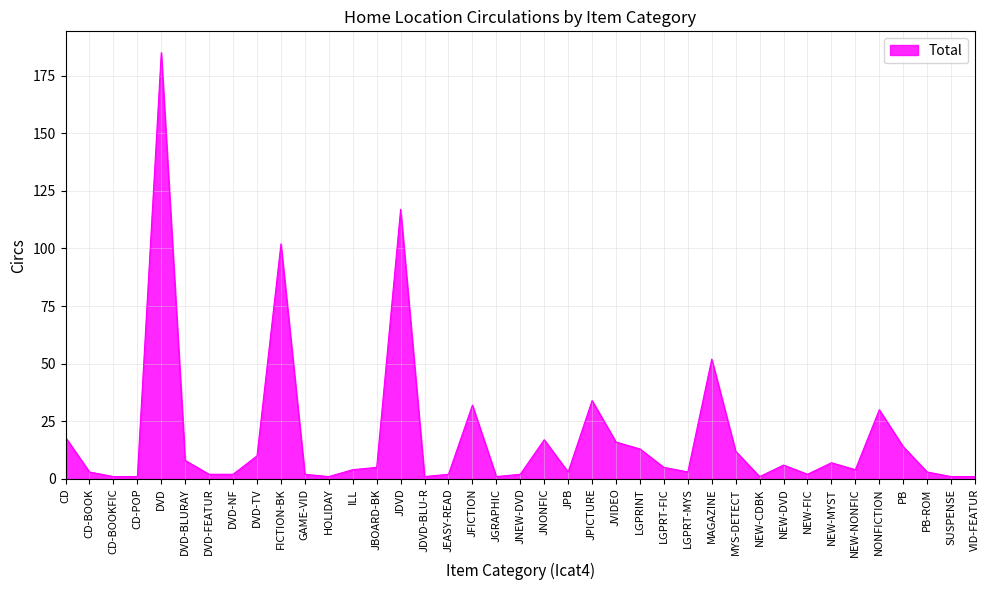

Which category has the highest value across all series?

DVD